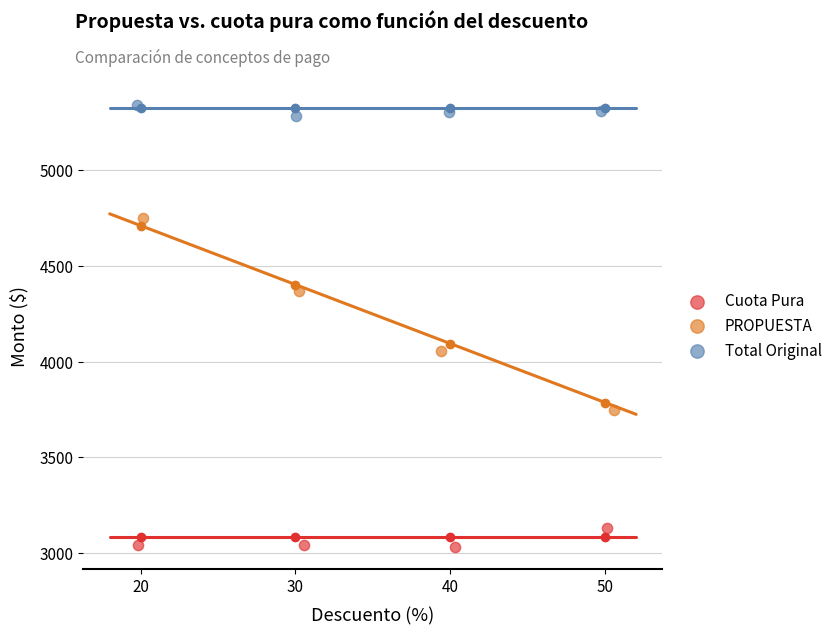

Which series has the widest spread of Y values?

PROPUESTA